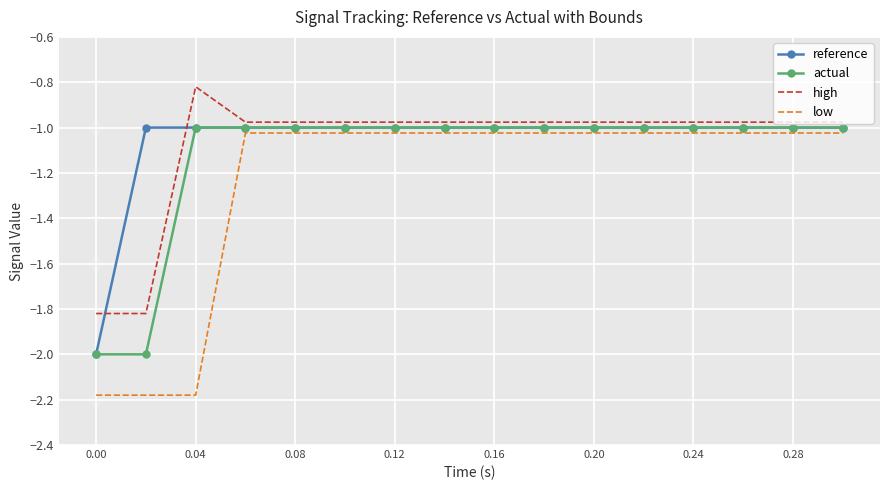

Which series has the largest range (max minus min)?

low